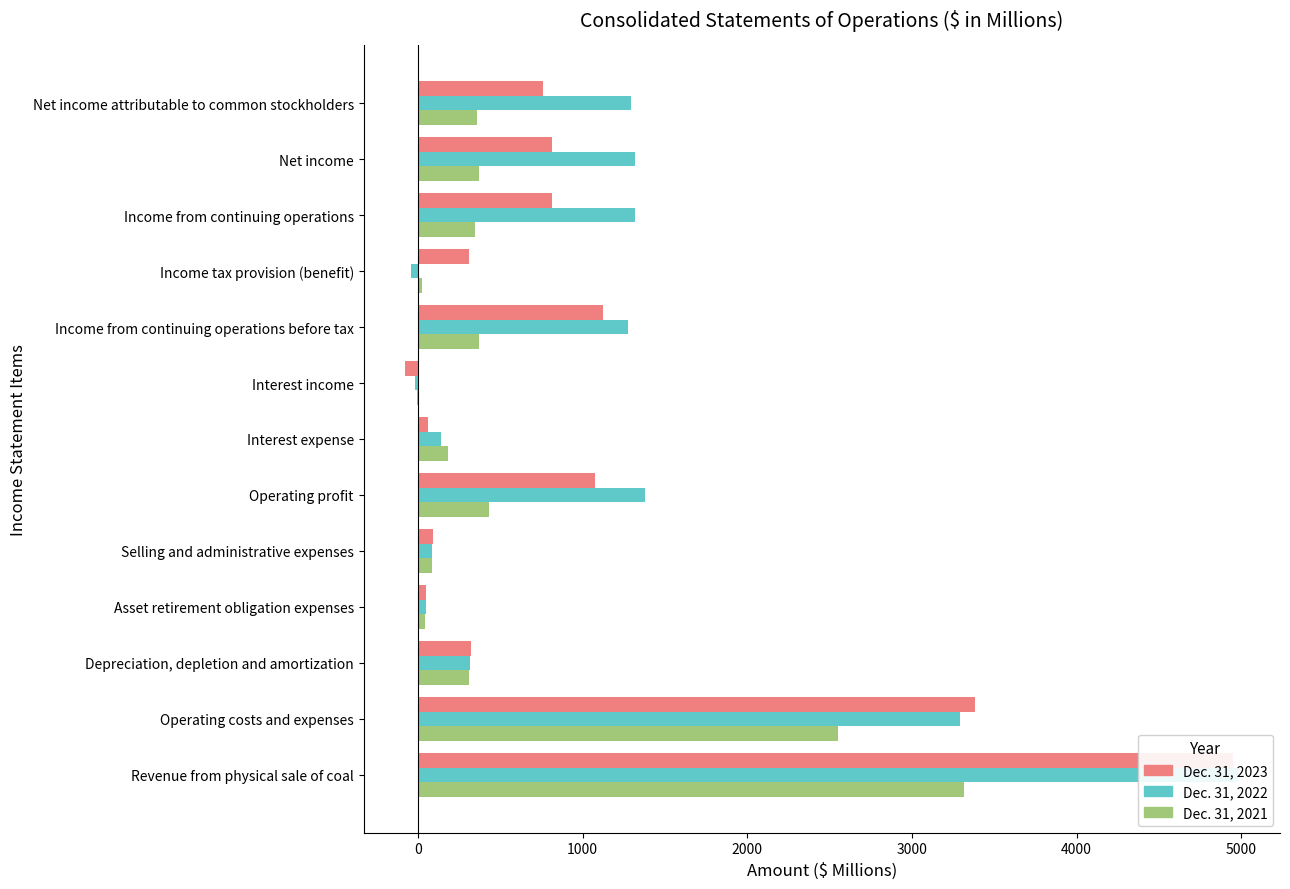

Which has a higher value, Net income or Income from continuing operations before tax?

Income from continuing operations before tax